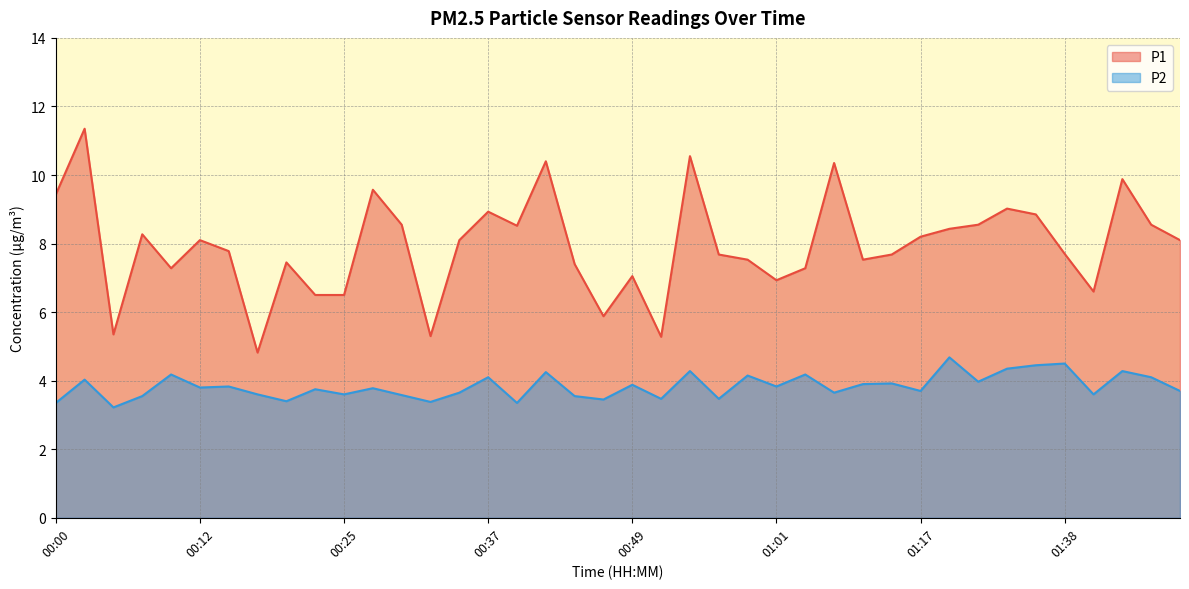

True or false: P2 and P1 intersect in this chart.

False